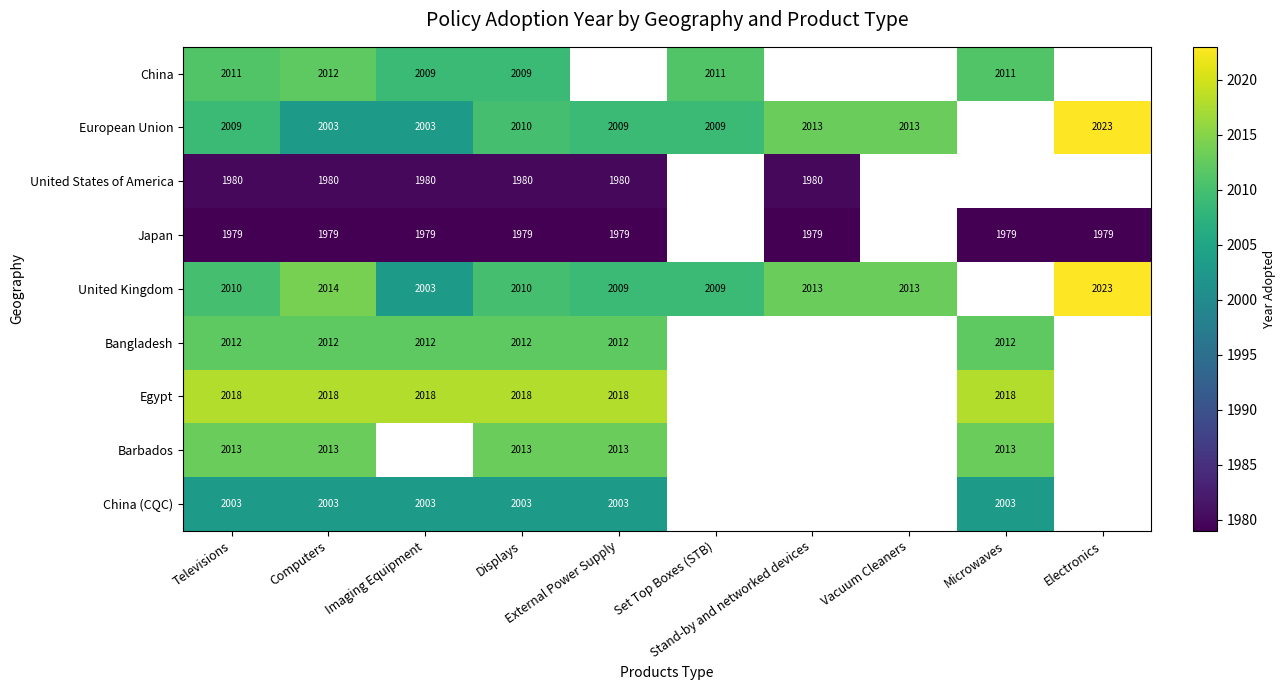

How many categories are shown in the chart?

10